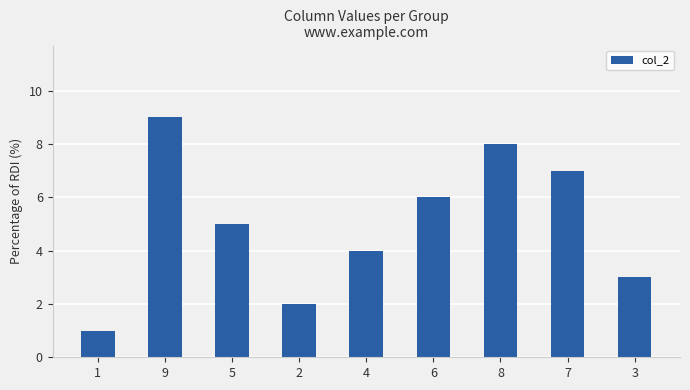

What is the difference between the maximum and minimum values?

8